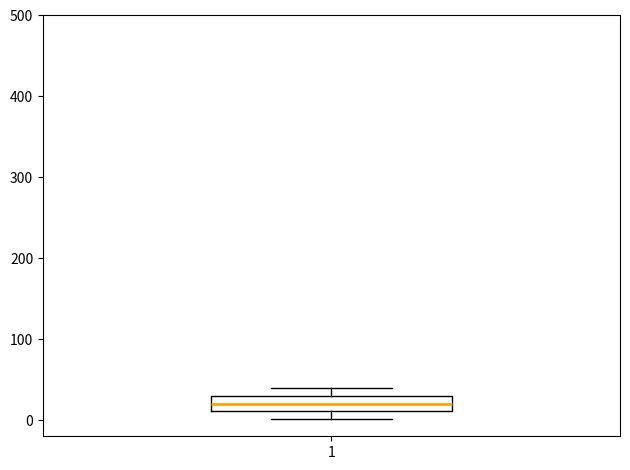

Where is the lower edge of the box at x = 1 on the y-axis? The values are not printed on the chart, so give them approximately, as read against the axis.

10